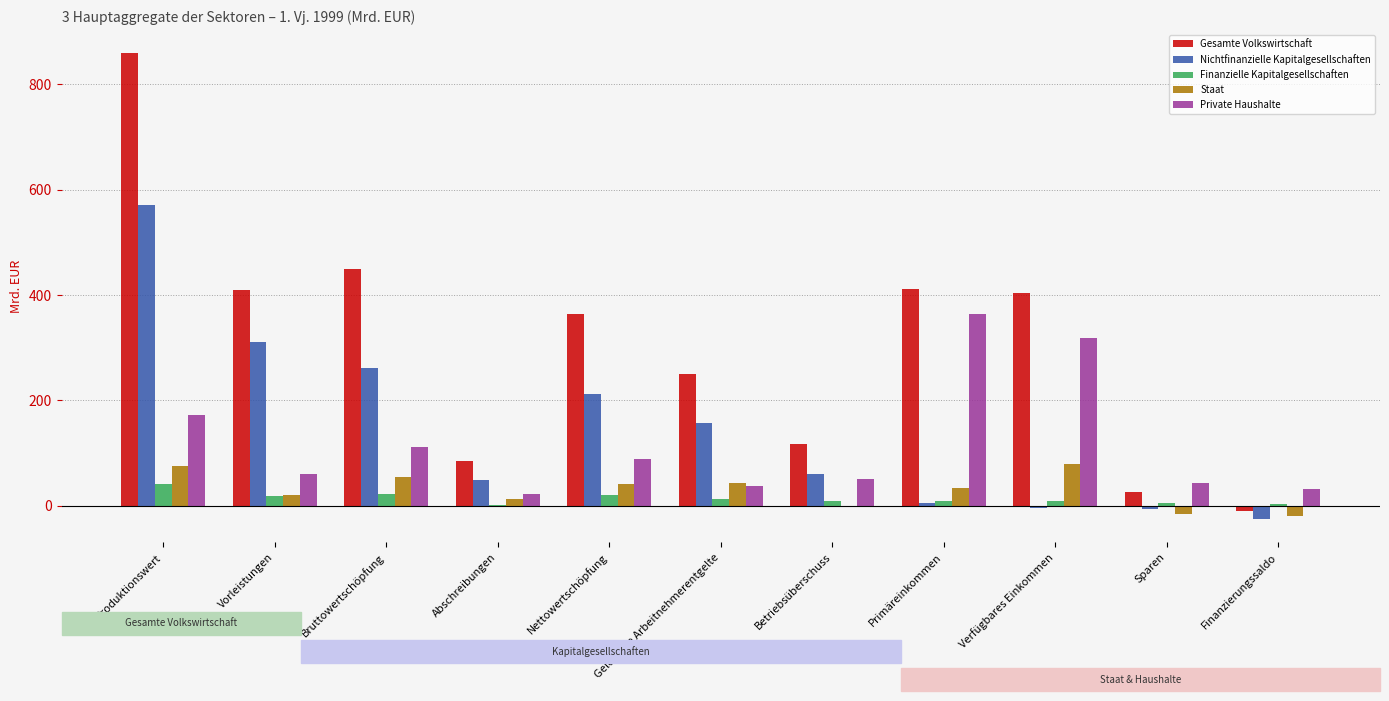

Reading left to right, what are all the values shown in this chart?

Gesamte Volkswirtschaft: Produktionswert=859.1	Vorleistungen=409.8	Bruttowertschöpfung=449.3	Abschreibungen=85.3	Nettowertschöpfung=364.1	Geleistete Arbeitnehmerentgelte=250.0	Betriebsüberschuss=117.6	Primäreinkommen=410.9	Verfügbares Einkommen=403.1	Sparen=27.0	Finanzierungssaldo=-9.2
Nichtfinanzielle Kapitalgesellschaften: Produktionswert=571.9	Vorleistungen=310.0	Bruttowertschöpfung=261.9	Abschreibungen=48.9	Nettowertschöpfung=213.0	Geleistete Arbeitnehmerentgelte=157.6	Betriebsüberschuss=59.7	Primäreinkommen=5.3	Verfügbares Einkommen=-4.6	Sparen=-5.6	Finanzierungssaldo=-25.5
Finanzielle Kapitalgesellschaften: Produktionswert=41.2	Vorleistungen=18.4	Bruttowertschöpfung=22.8	Abschreibungen=2.0	Nettowertschöpfung=20.9	Geleistete Arbeitnehmerentgelte=12.5	Betriebsüberschuss=8.3	Primäreinkommen=8.6	Verfügbares Einkommen=9.6	Sparen=5.8	Finanzierungssaldo=3.7
Staat: Produktionswert=74.4	Vorleistungen=20.7	Bruttowertschöpfung=53.8	Abschreibungen=12.2	Nettowertschöpfung=41.6	Geleistete Arbeitnehmerentgelte=42.3	Betriebsüberschuss=-0.5	Primäreinkommen=32.9	Verfügbares Einkommen=79.9	Sparen=-16.3	Finanzierungssaldo=-19.8
Private Haushalte: Produktionswert=171.6	Vorleistungen=60.7	Bruttowertschöpfung=110.8	Abschreibungen=22.2	Nettowertschöpfung=88.7	Geleistete Arbeitnehmerentgelte=37.7	Betriebsüberschuss=50.1	Primäreinkommen=364.1	Verfügbares Einkommen=318.2	Sparen=43.1	Finanzierungssaldo=32.5